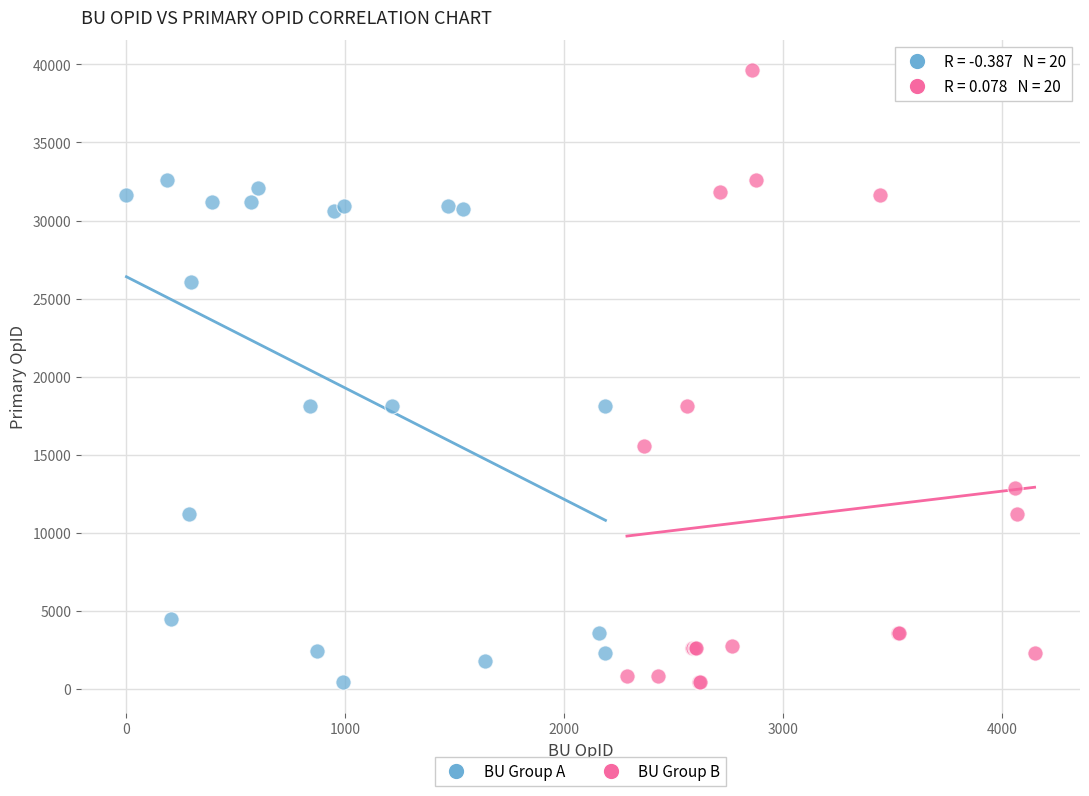

Which series contains the highest Y value?

BU Group B